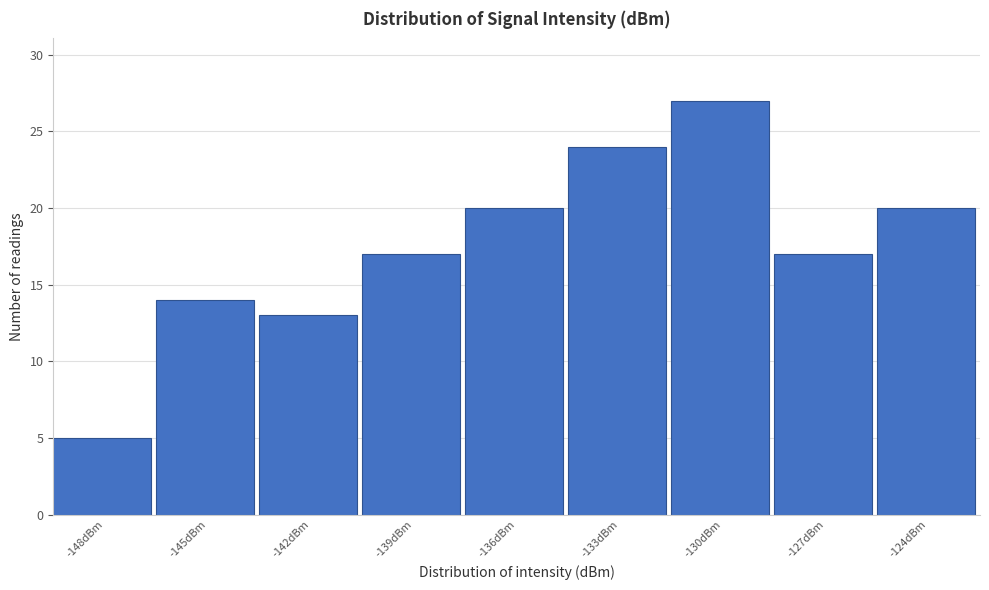

Reading right to left, extract all data points from this chart.

20	17	27	24	20	17	13	14	5